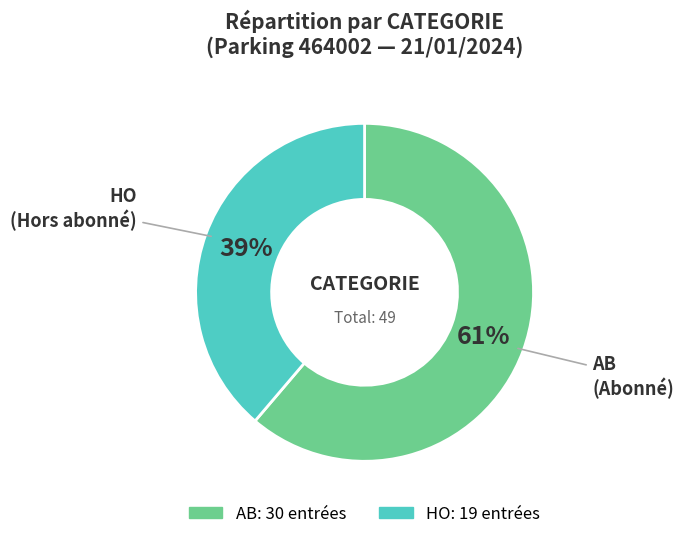

Do HO and AB together represent more than half of the pie?

Yes